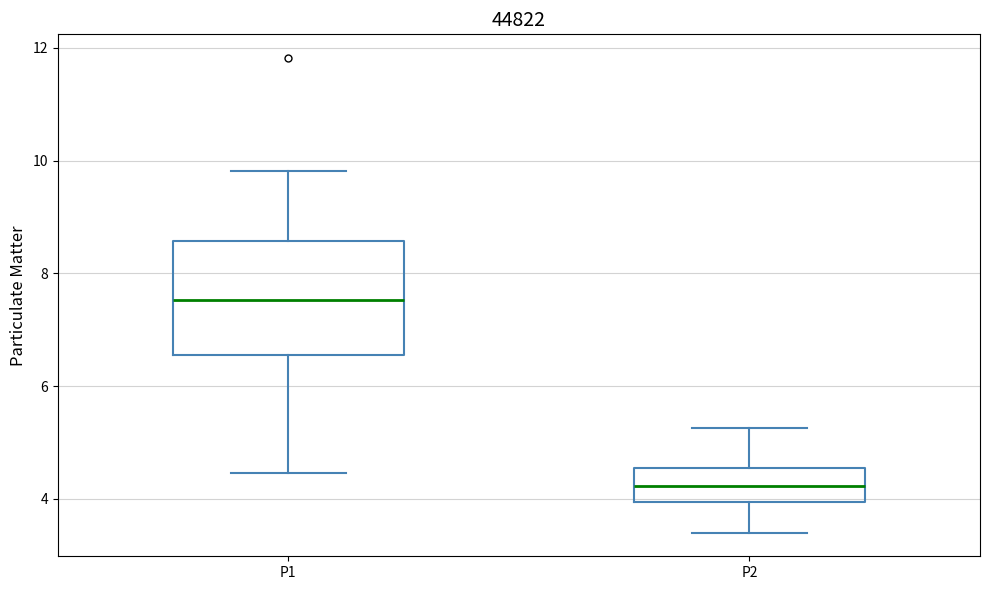

Reading left to right, transcribe this box plot: for each box, give where its median line is, the range the box spans, and where its two whiskers end, as read against the y-axis. The values are not printed on the chart, so give them approximately, as read against the axis.

P1: median 7.6, box 6.6 to 8.6, whiskers 4.4 to 9.8
P2: median 4.2, box 4.0 to 4.6, whiskers 3.4 to 5.2